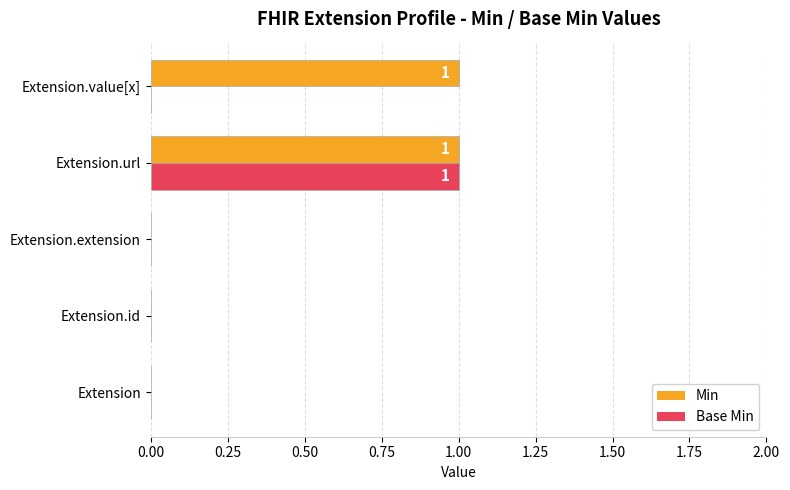

Is it true that Min equals 1 at Extension.value[x]?

True